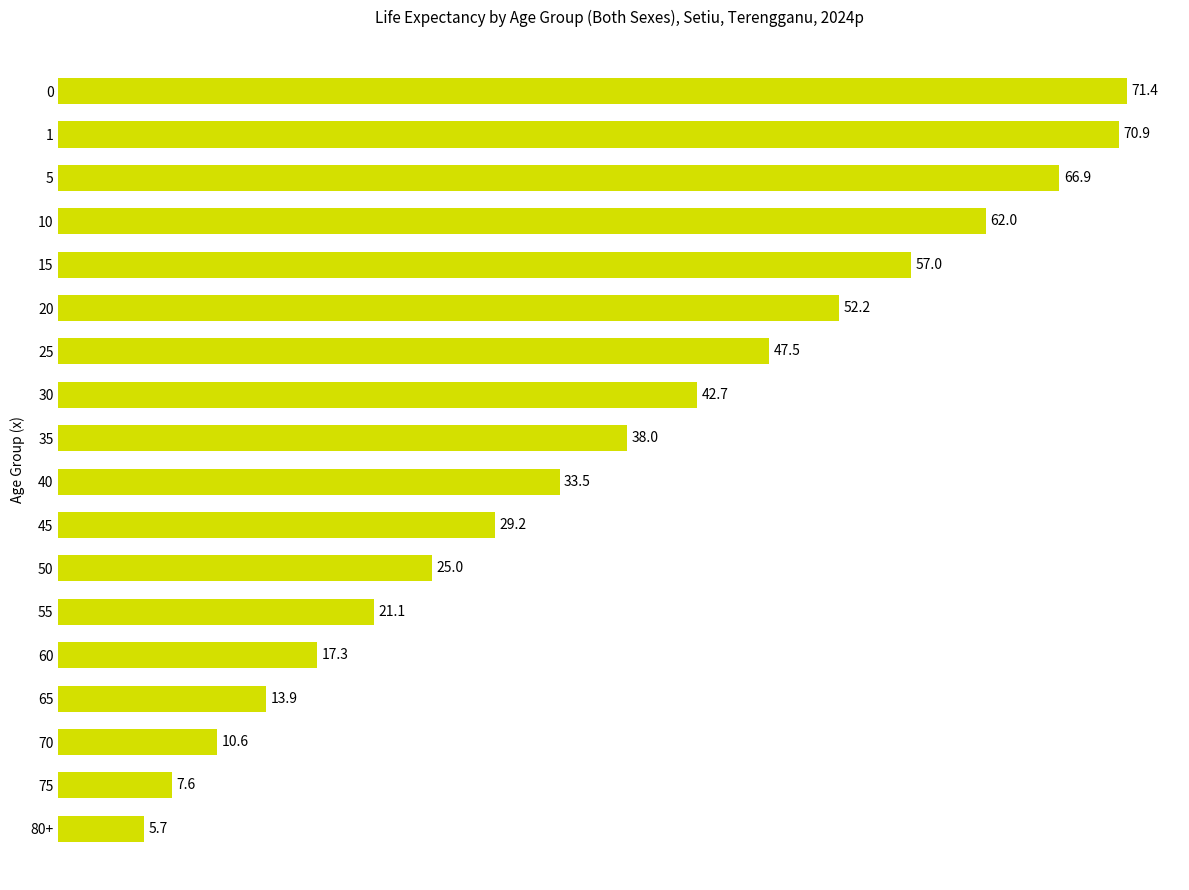

How many data points are less than 38?

9